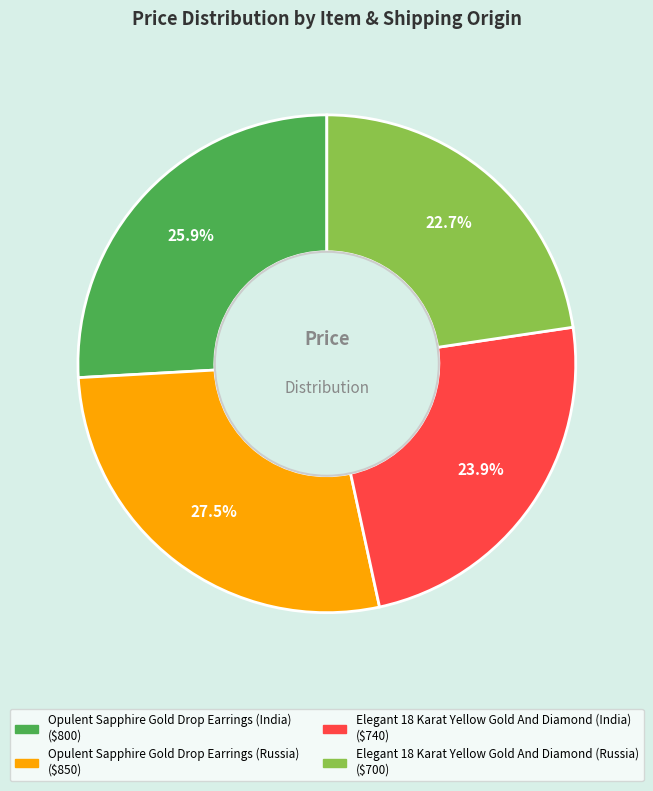

True or false: Opulent Sapphire Gold Drop Earrings (Russia) accounts for 21% of the total.

False